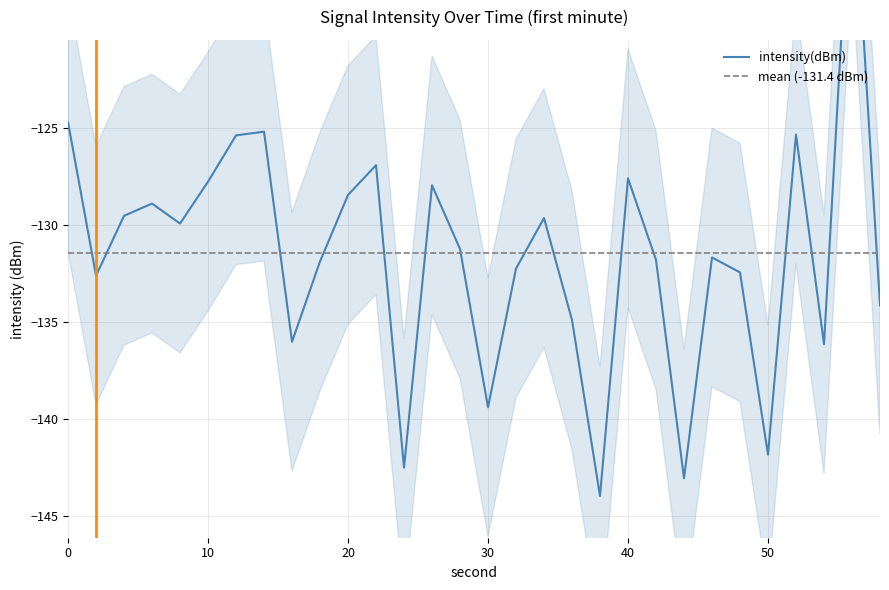

How many lines are shown in the chart?

1